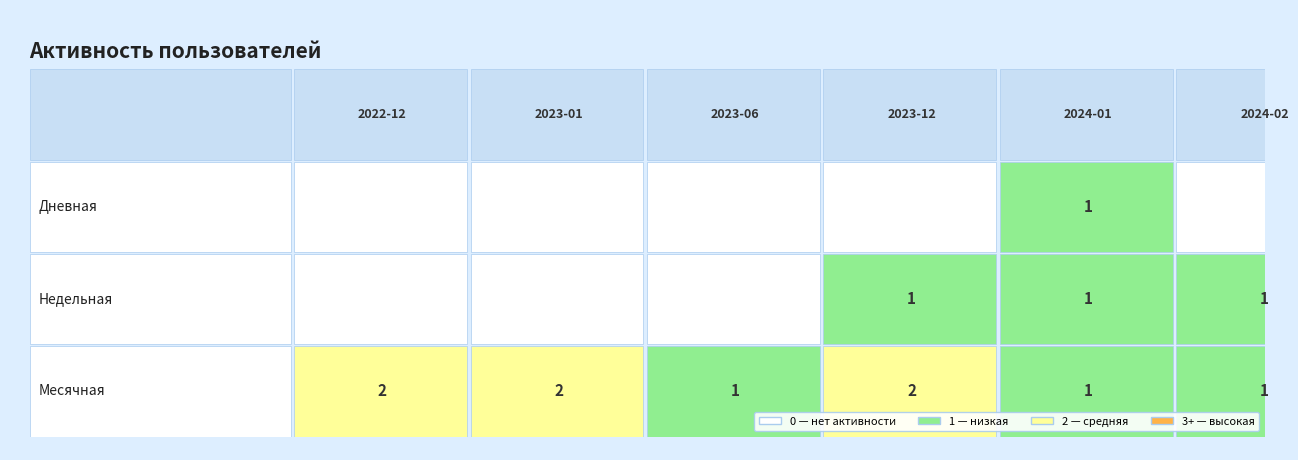

What is the average value of the 2024-02 series?

1